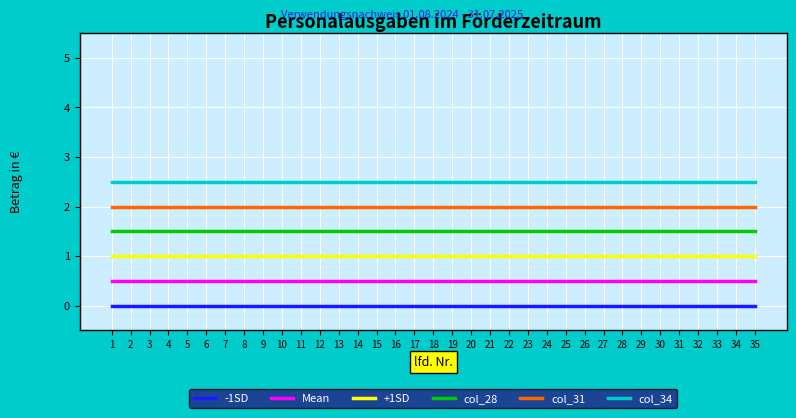

At 1, list the series in order from largest to smallest.

col_34, col_31, col_28, +1SD, Mean, -1SD